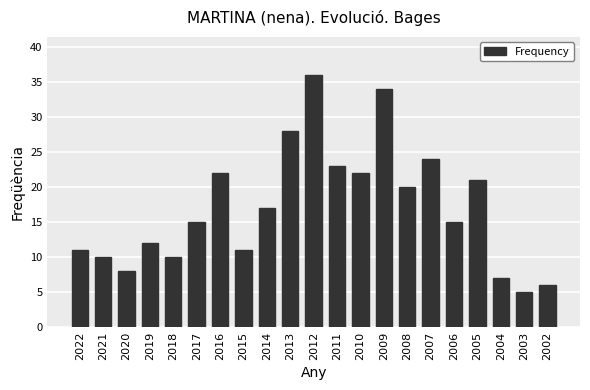

The chart shows a value of 15 at 2006. True or false?

True